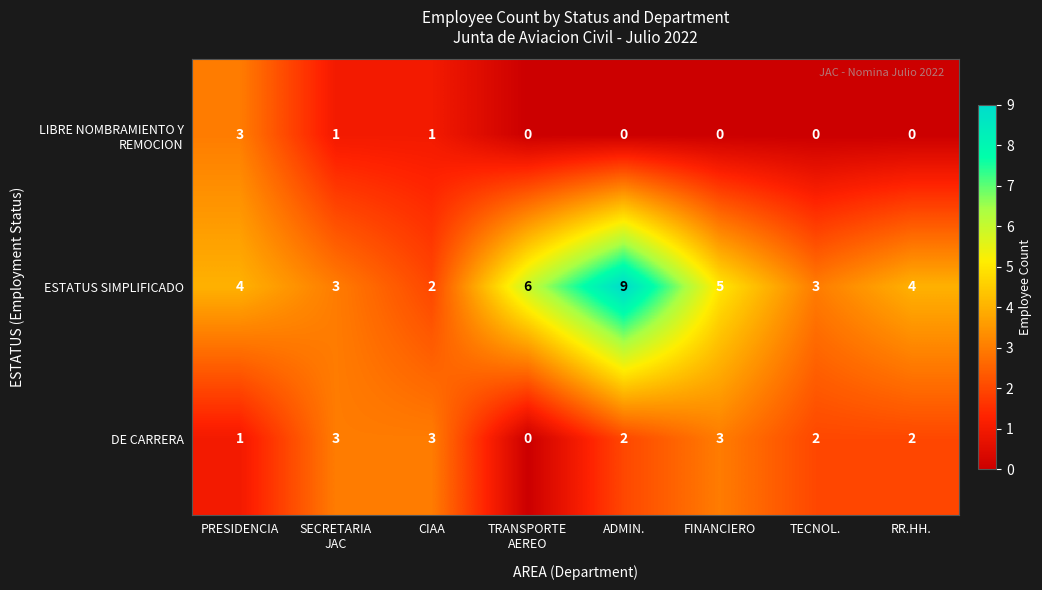

The ESTATUS SIMPLIFICADO series shows 6 at PRESIDENCIA. True or false?

False